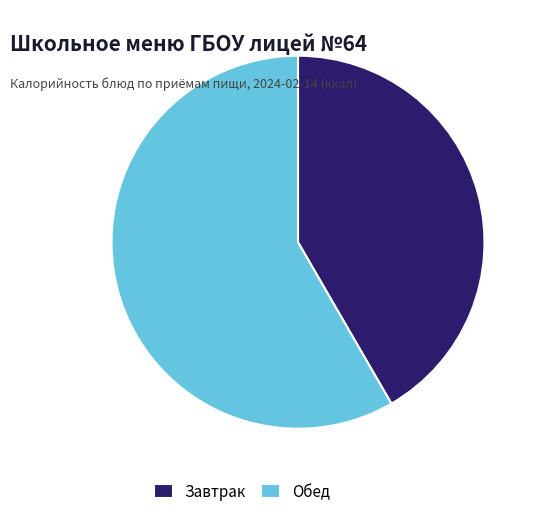

True or false: Завтрак accounts for 42% of the total.

True